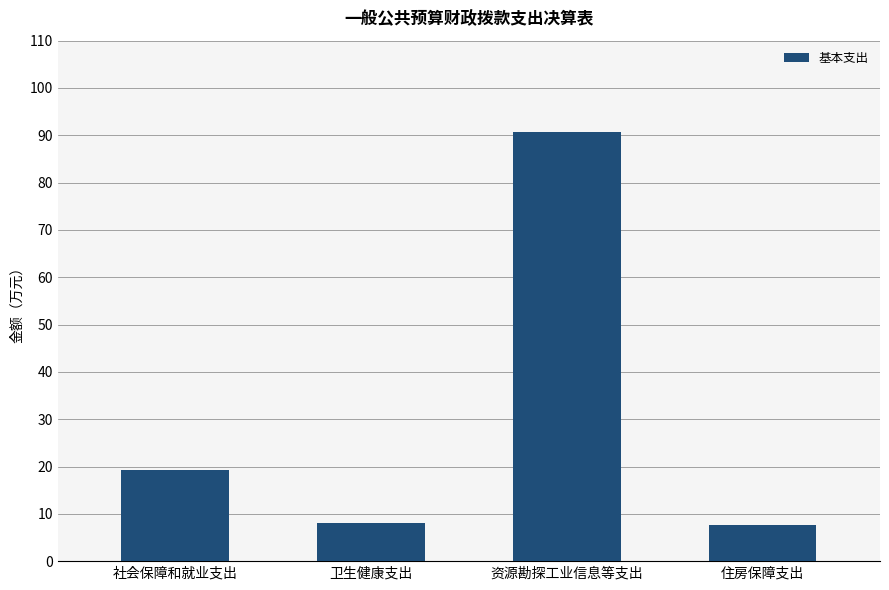

Are the bars horizontal?

No